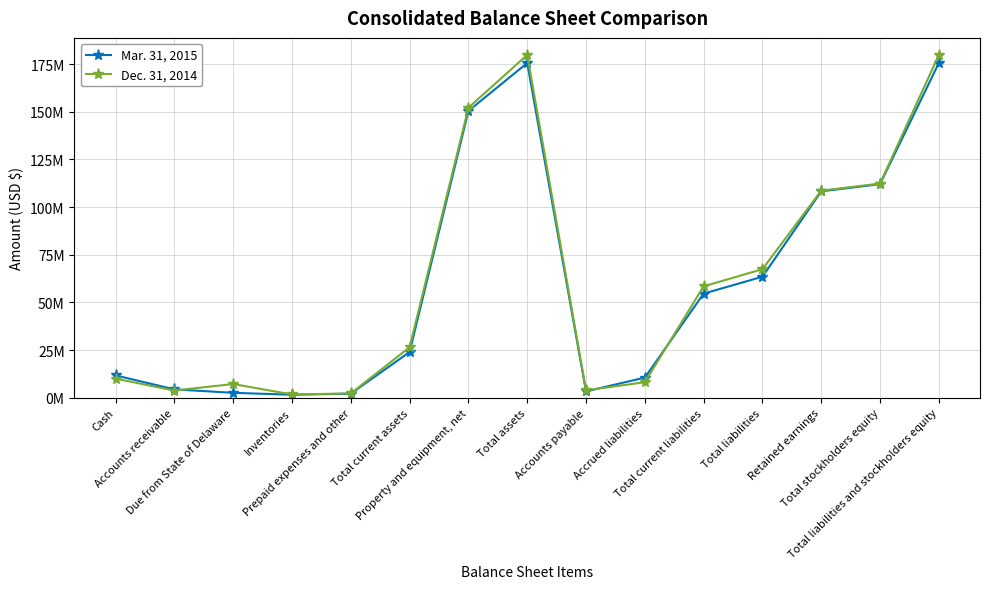

Count the number of categories in the chart.

15